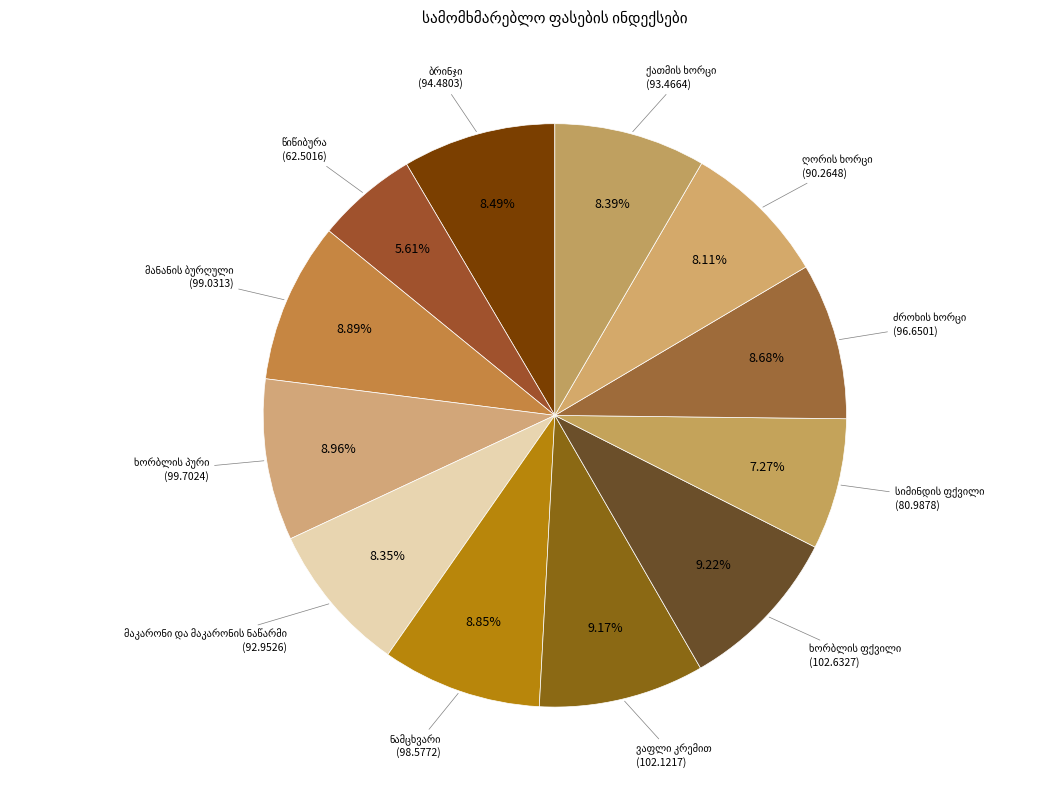

Does any single category account for the majority?

No